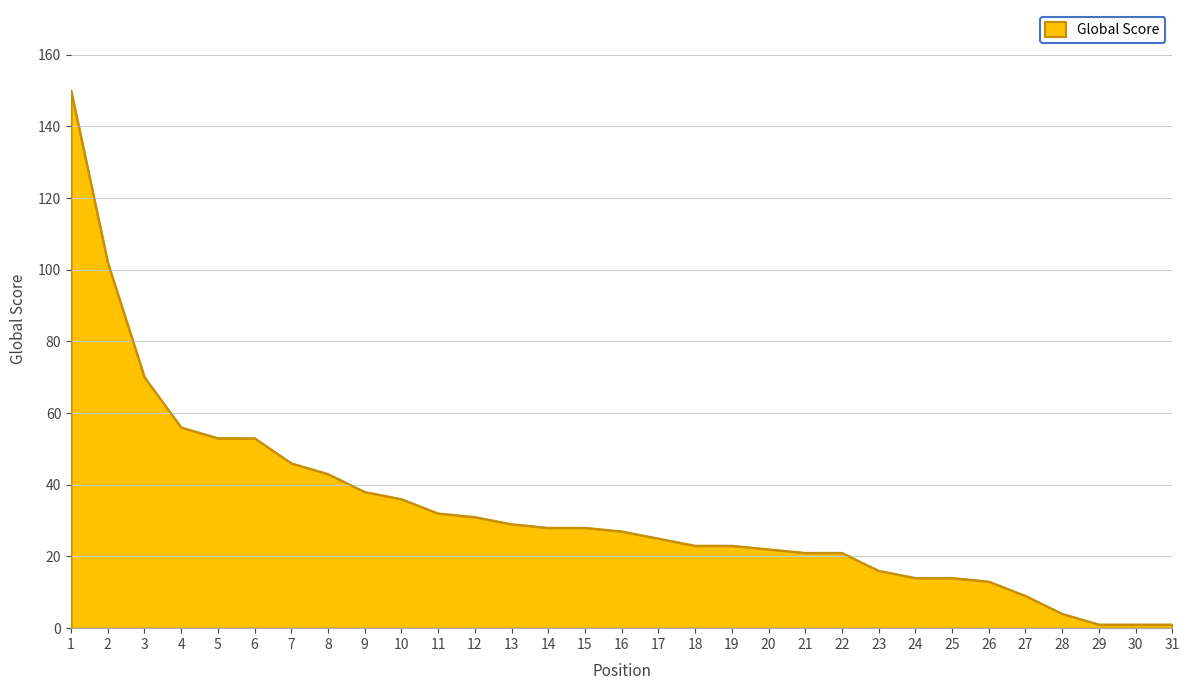

What is the difference between the maximum and minimum values?

149